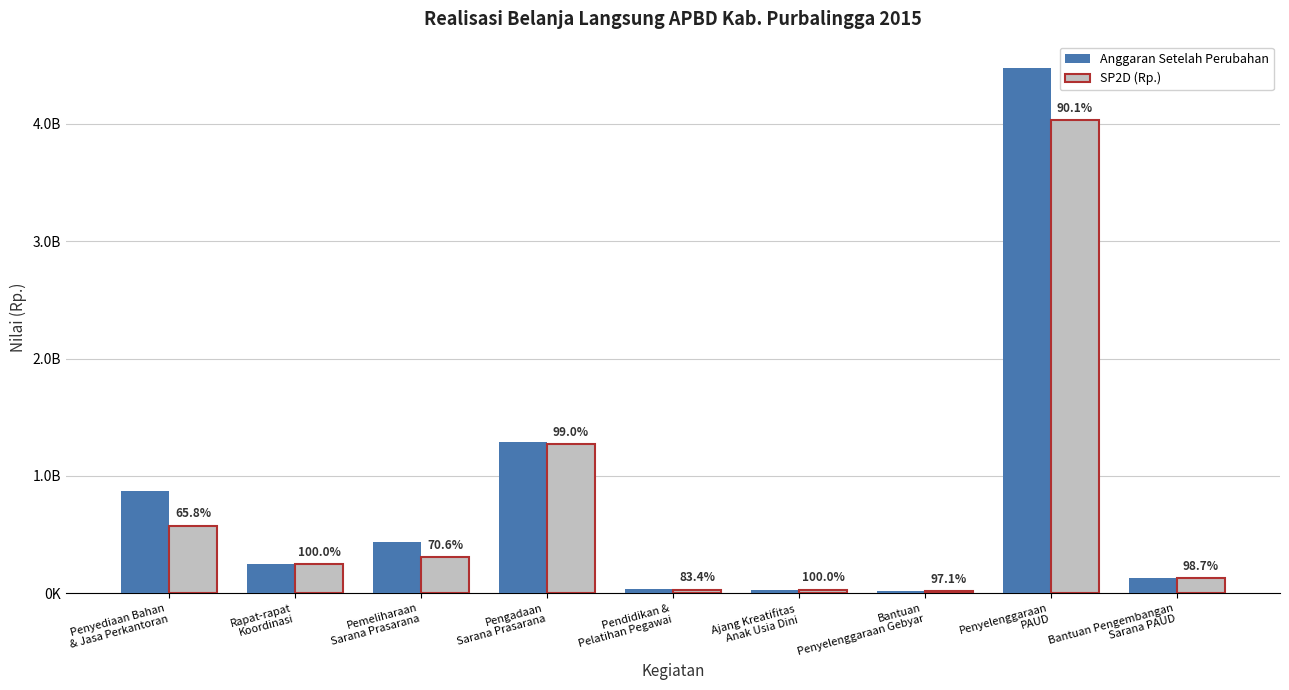

What is the difference between the second highest and second lowest values in the SP2D (Rp.) series?

1243594607